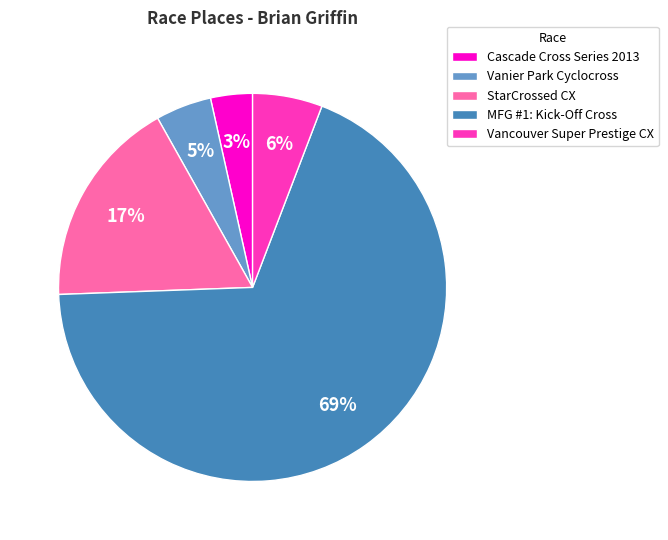

True or false: Vancouver Super Prestige CX accounts for 20% of the total.

False